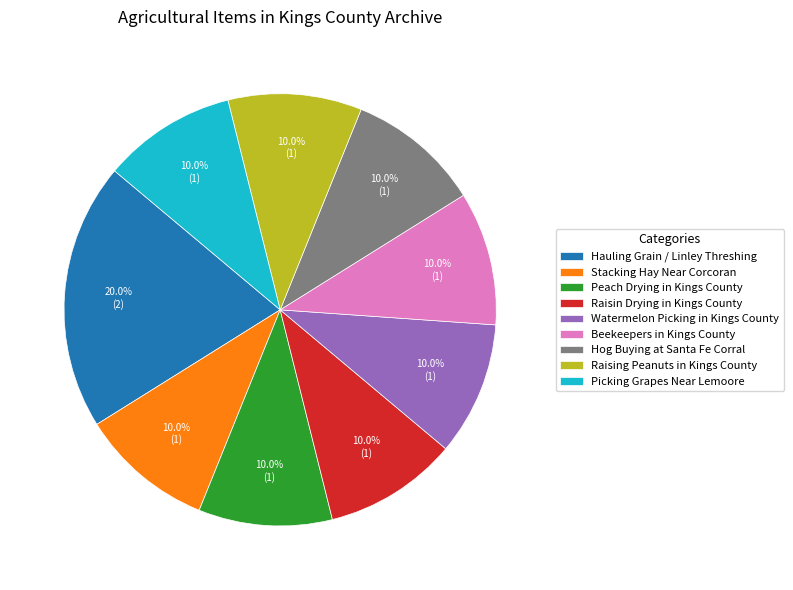

What is the largest slice in the pie chart?

Hauling Grain / Linley Threshing